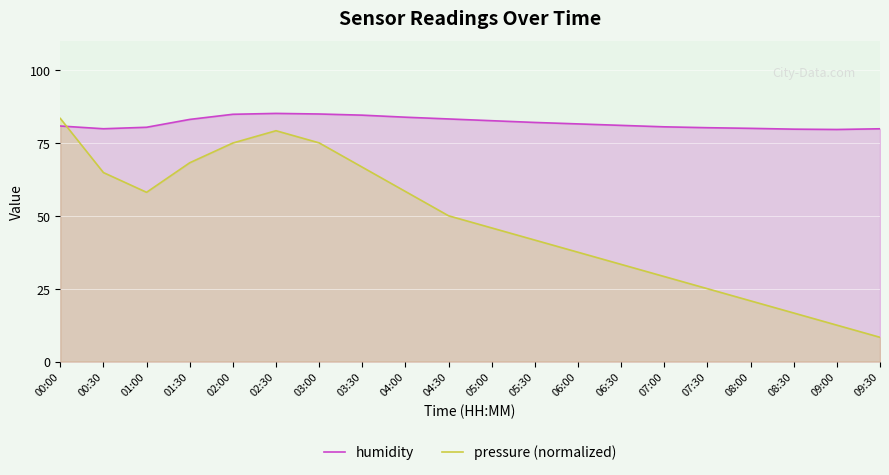

Between which two adjacent categories do humidity and pressure (normalized) first intersect?

00:00 and 00:30